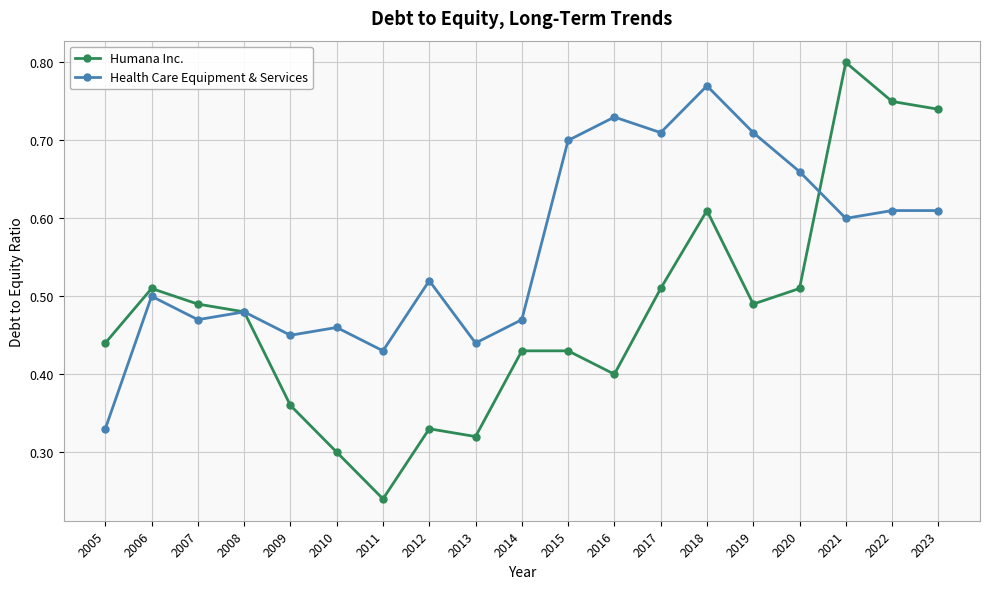

Is it true that Health Care Equipment & Services equals 0.4 at 2013?

True